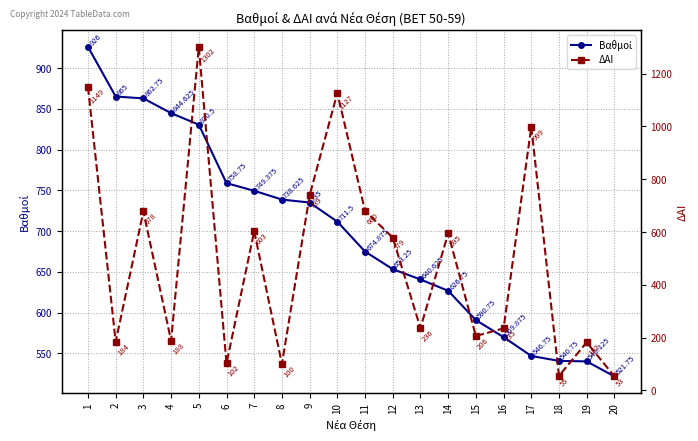

Reading left to right, transcribe all the data shown in this chart.

Βαθμοί: 1=926.0	2=865.0	3=862.8	4=844.6	5=830.5	6=758.8	7=749.4	8=738.6	9=735.0	10=711.5	11=674.9	12=653.2	13=640.6	14=626.8	15=590.8	16=569.9	17=546.8	18=540.8	19=540.1	20=521.8
ΔΑΙ: 1=1149.0	2=184.0	3=678.0	4=188.0	5=1302.0	6=102.0	7=603.0	8=100.0	9=739.0	10=1127.0	11=680.0	12=579.0	13=236.0	14=595.0	15=206.0	16=235.0	17=999.0	18=55.0	19=182.0	20=53.0